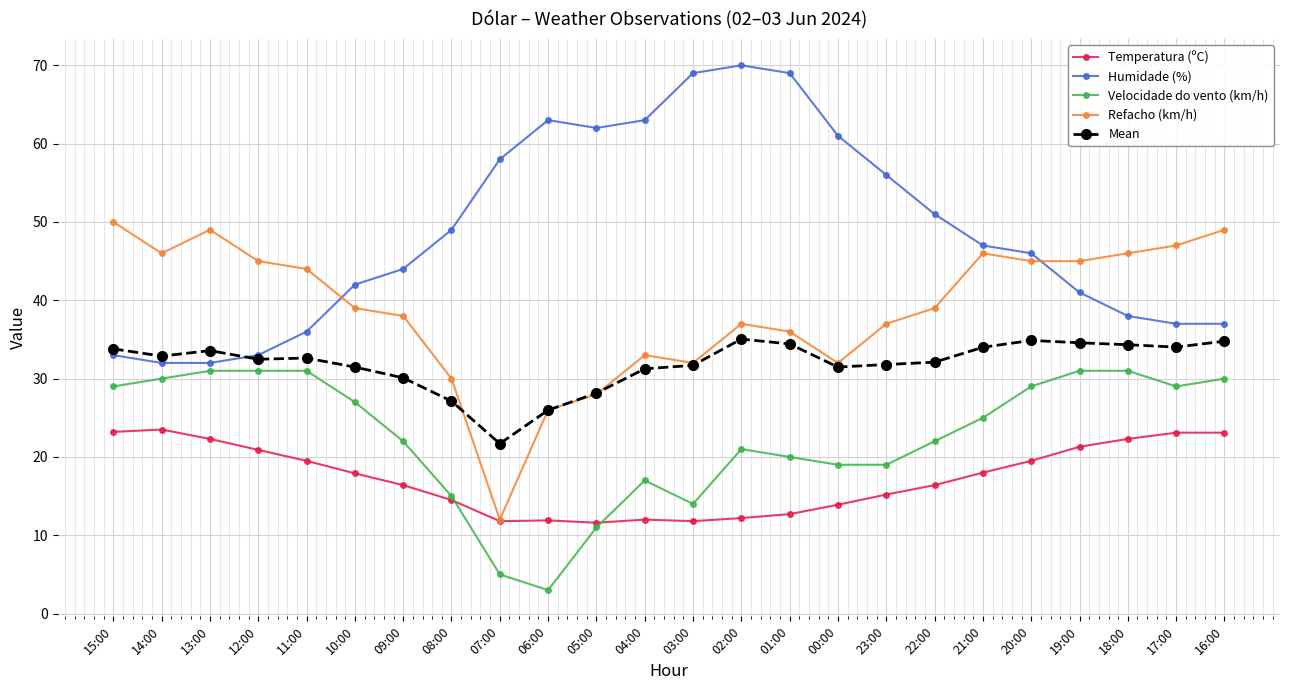

True or false: Humidade (%) has more than 2 interior local peaks.

False